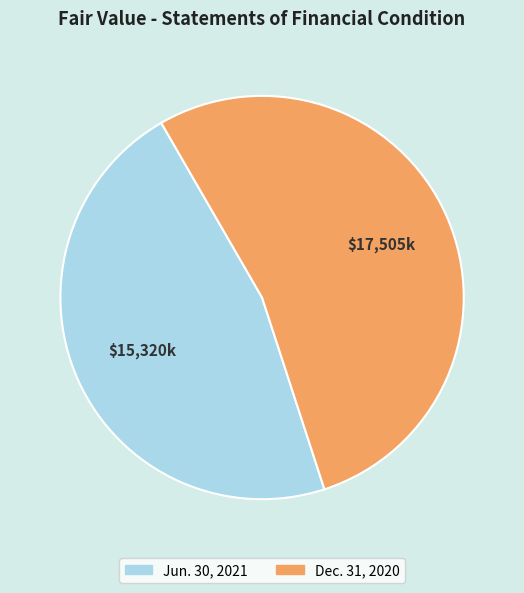

Count the number of slices in the pie.

2